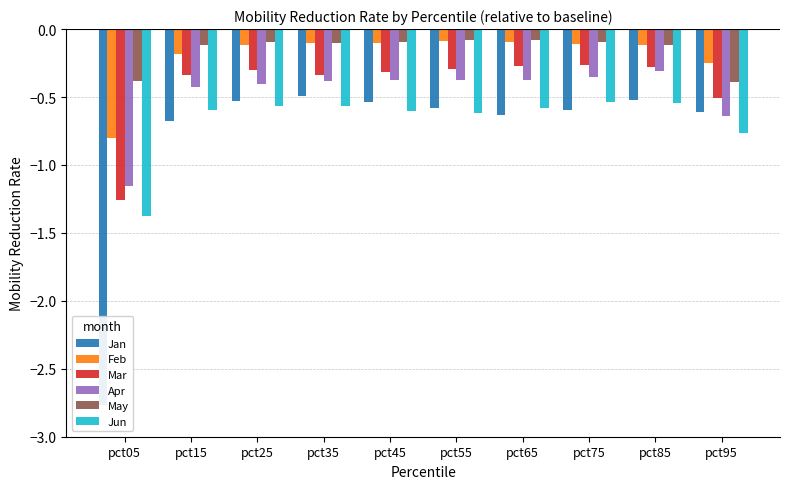

What are all the series names shown in the legend?

Jan, Feb, Mar, Apr, May, Jun